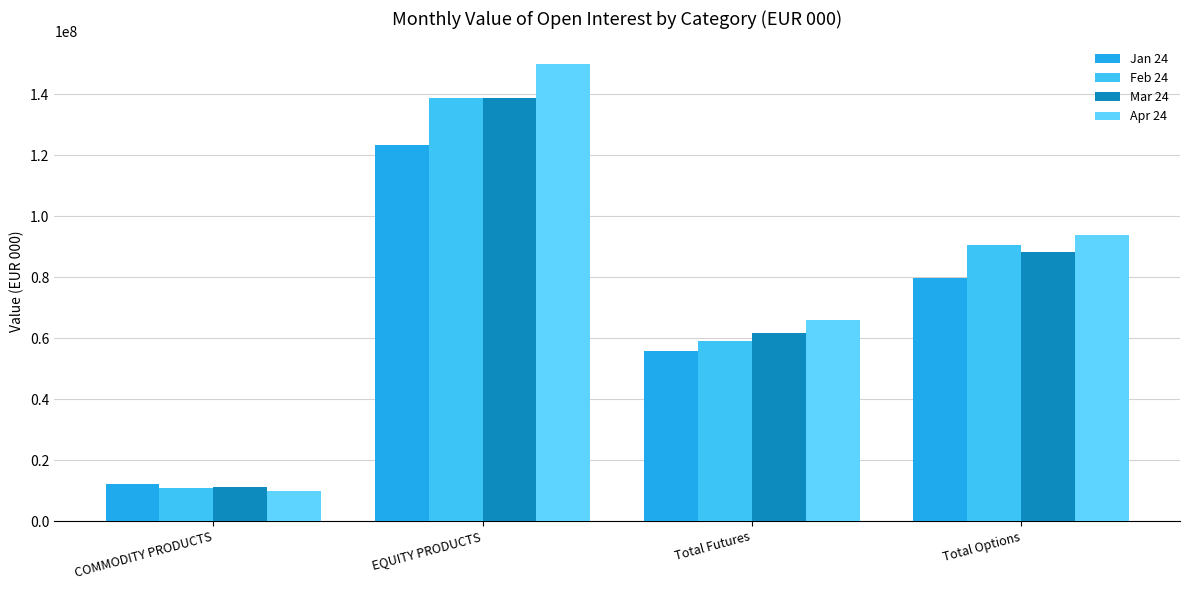

What is the sum of all Apr 24 values?

319119486.5